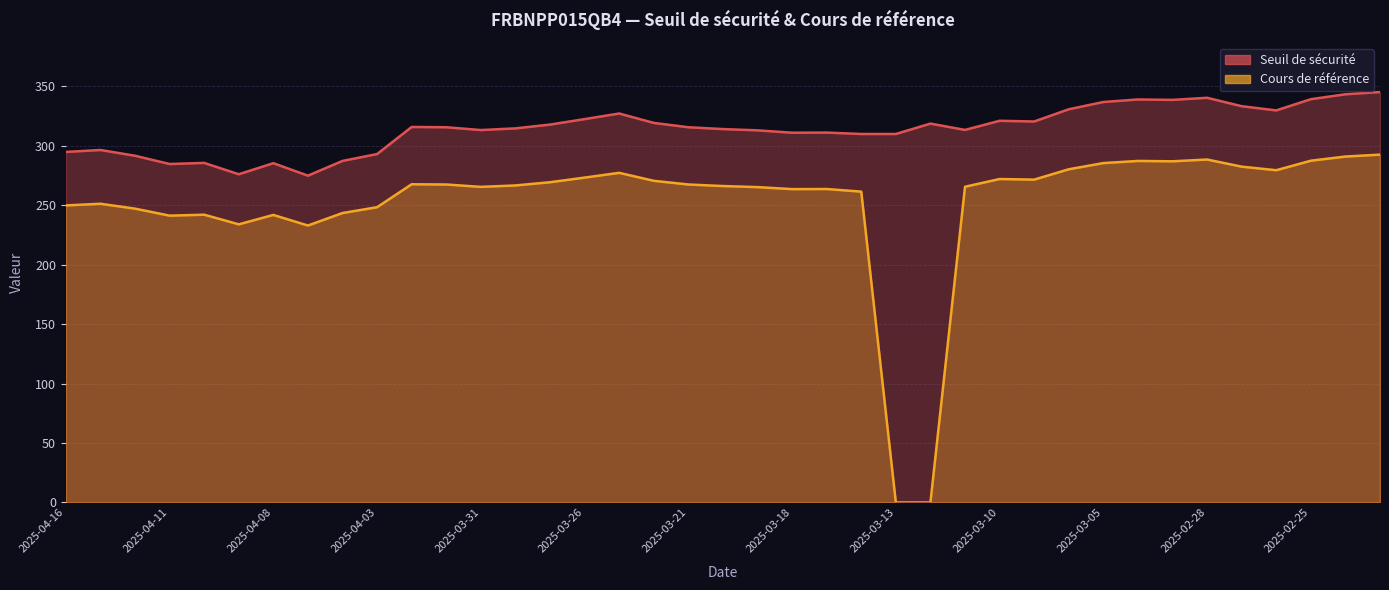

Between 2025-04-09 and 2025-03-31, which series saw the biggest shift?

Seuil de sécurité